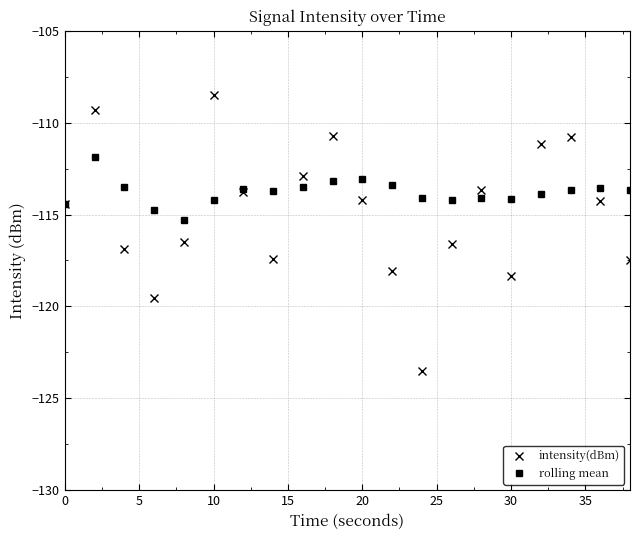

True or false: intensity(dBm) has more than 1 interior local peaks.

True